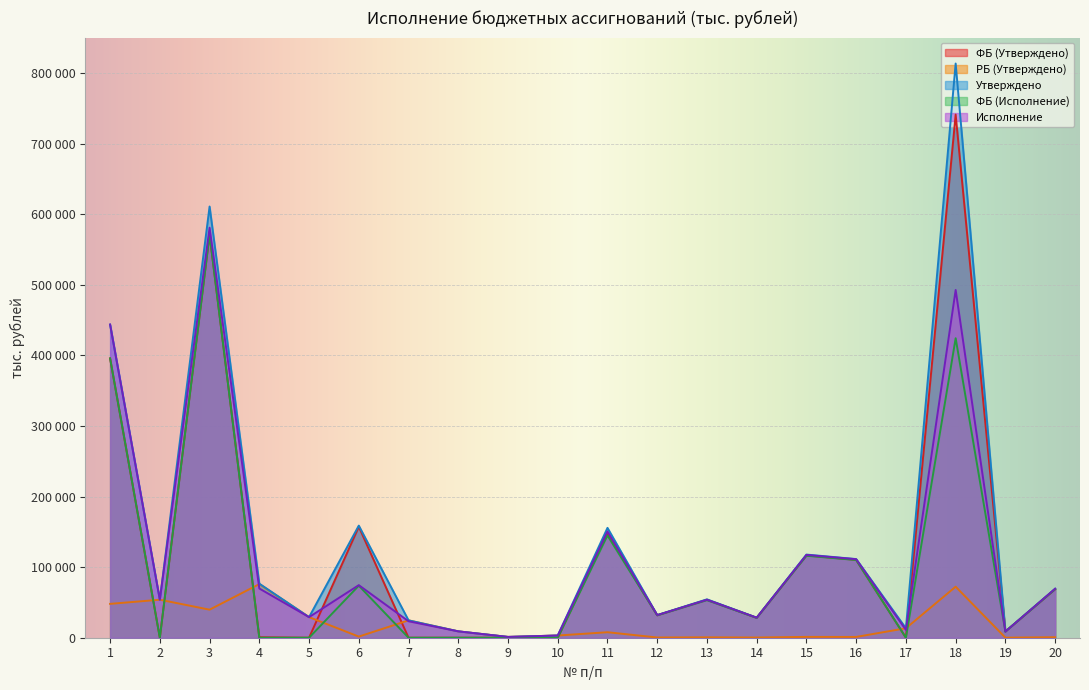

Reading left to right, extract all data points from this chart.

ФБ (Утверждено): 1=395628.5	2=0.0	3=571067.0	4=665.0	5=0.0	6=157212.0	7=0.0	8=0.0	9=0.0	10=0.0	11=147832.8	12=31739.1	13=53809.2	14=28130.5	15=116594.0	16=110289.0	17=0.0	18=741011.1	19=8758.2	20=68691.7
РБ (Утверждено): 1=47945.5	2=53846.1	3=39731.7	4=75934.9	5=29186.2	6=1588.0	7=24615.0	8=9030.2	9=1139.0	10=3127.0	11=7780.7	12=320.6	13=543.5	14=284.1	15=1177.7	16=1114.1	17=13428.8	18=72278.6	19=88.5	20=693.9
Утверждено: 1=443574.0	2=53846.1	3=610798.7	4=76599.9	5=29186.2	6=158800.0	7=24615.0	8=9030.2	9=1139.0	10=3127.0	11=155613.5	12=32059.7	13=54352.7	14=28414.6	15=117771.7	16=111403.1	17=13428.8	18=813289.7	19=8846.7	20=69385.6
ФБ (Исполнение): 1=395628.5	2=0.0	3=571067.0	4=0.0	5=0.0	6=73735.3	7=0.0	8=0.0	9=0.0	10=0.0	11=144852.5	12=31739.1	13=53212.0	14=28130.5	15=116107.9	16=110104.7	17=0.0	18=424241.7	19=8626.8	20=68691.7
Исполнение: 1=443574.0	2=53846.1	3=580835.4	4=69721.2	5=29186.2	6=74480.1	7=23323.6	8=9030.2	9=1139.0	10=3127.0	11=150528.1	12=32059.7	13=53749.5	14=28414.6	15=117280.7	16=111216.9	17=11018.7	18=492587.3	19=8714.0	20=69385.6